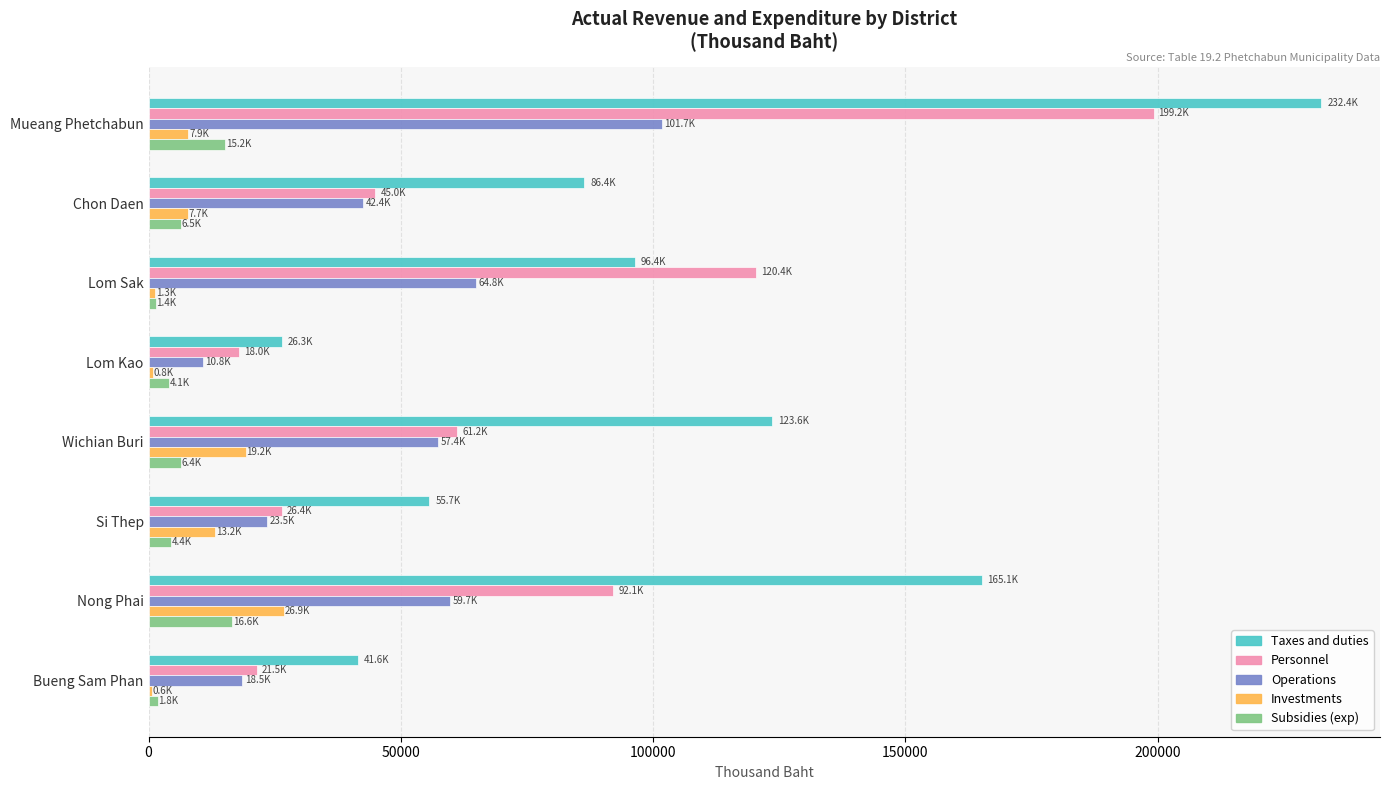

True or false: Operations has a value of 59725.8 at Nong Phai.

True